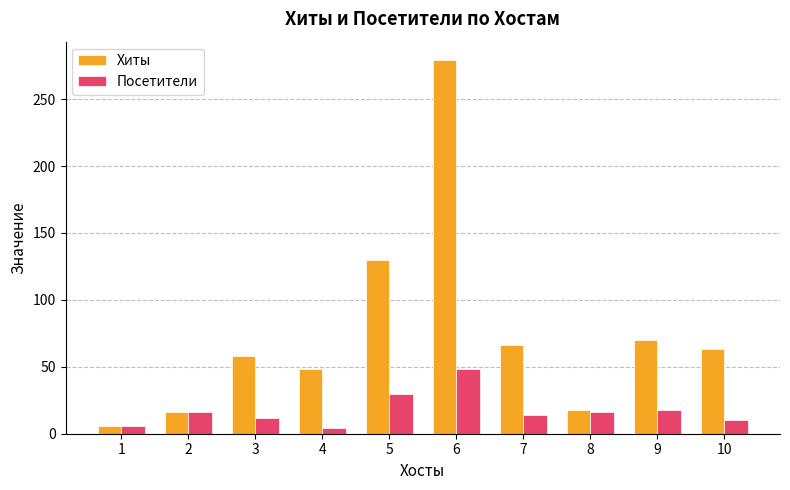

What is the value of the Посетители bar at the 8th from the left?

16